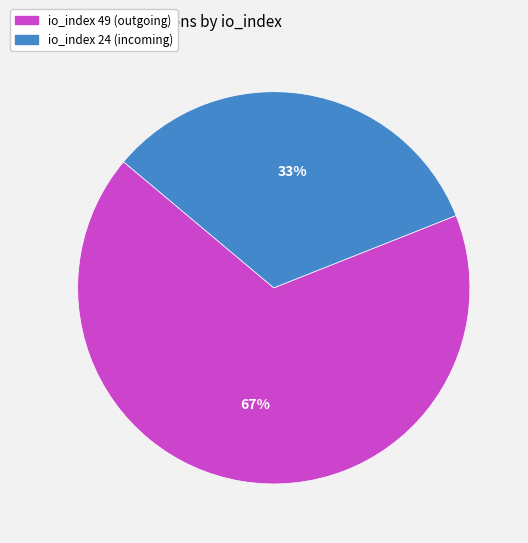

To the nearest percent, what is the combined percentage of io_index 49 (outgoing) and io_index 24 (incoming)?

100%